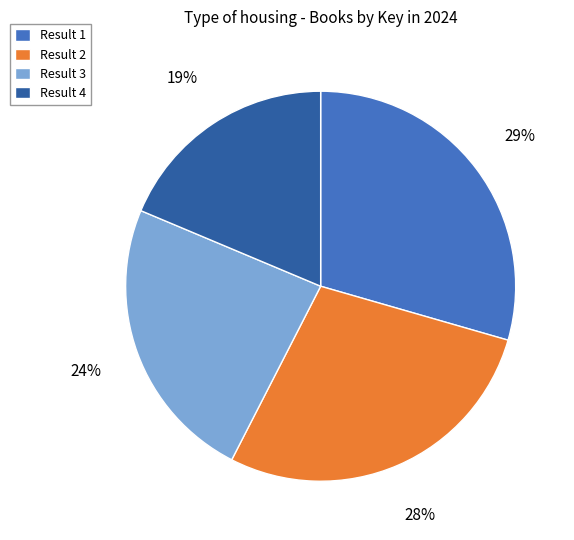

To the nearest percent, what percentage of the pie is Result 1?

29%